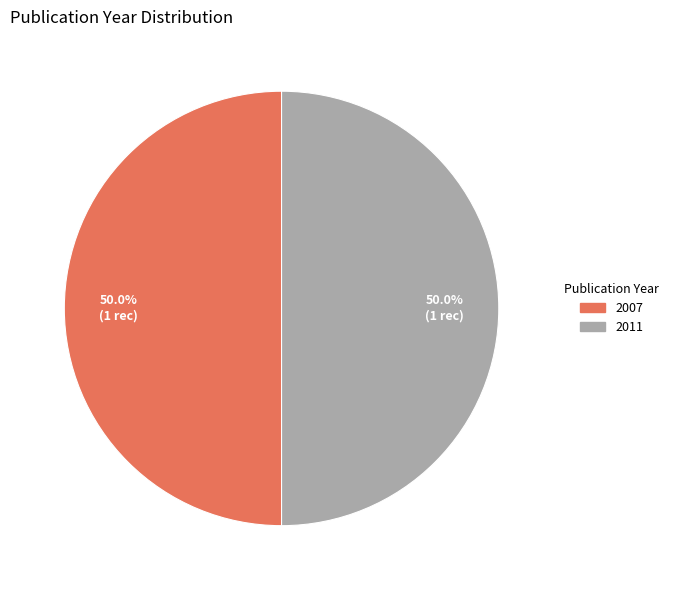

Is the sum of 2011 and 2007 greater than half?

Yes